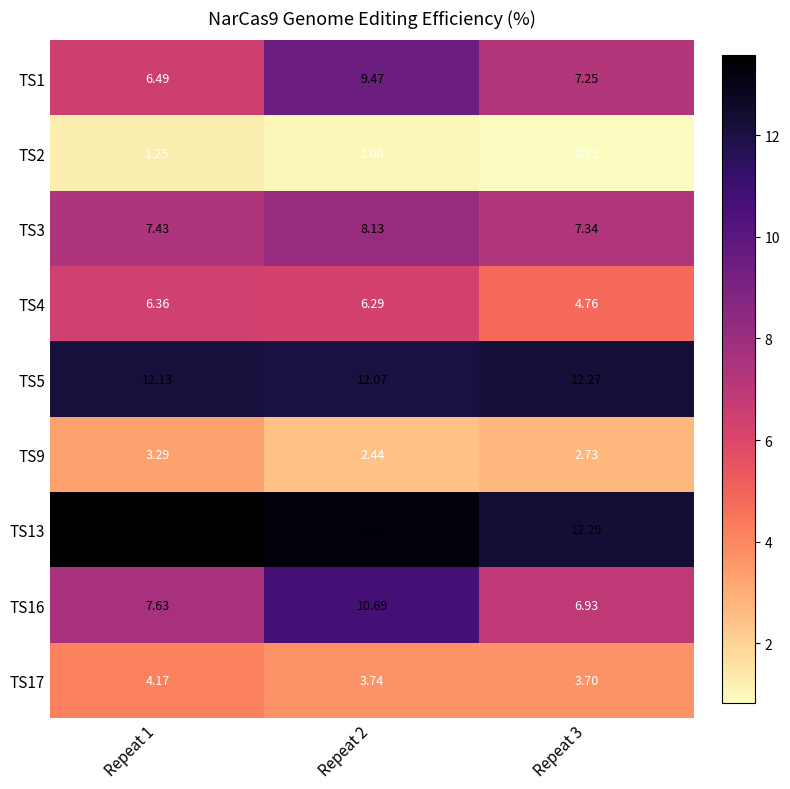

Is the value of TS5 at Repeat 3 greater than the value of TS13 at Repeat 3?

No